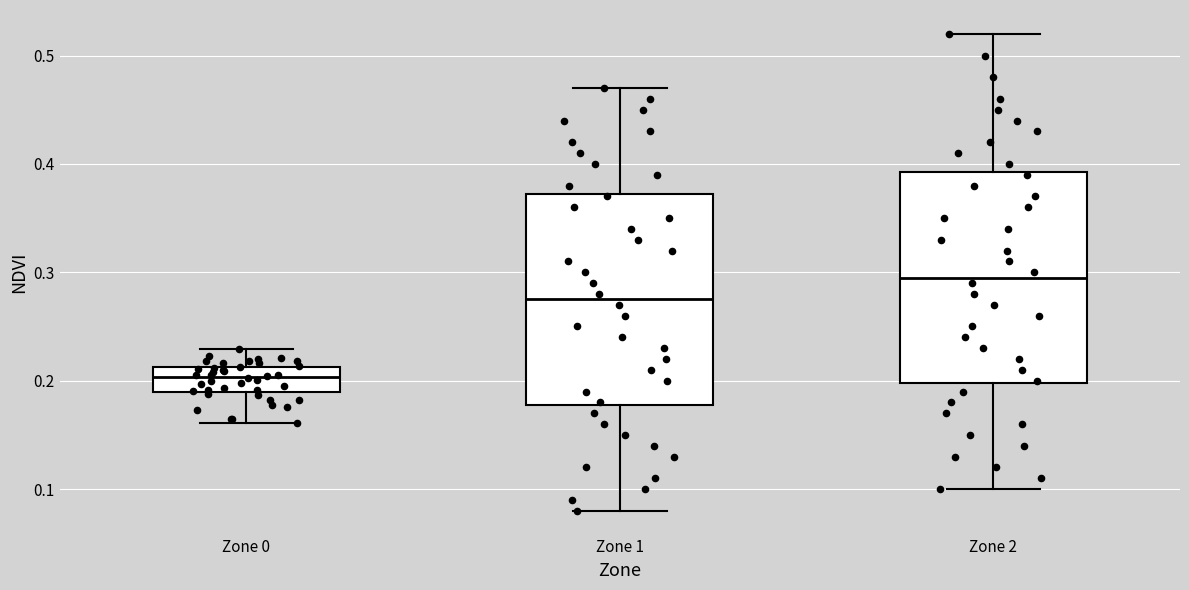

Reading left to right, read every box against the y-axis: the position of its median line, the range the box covers, and the ends of its whiskers. The values are not printed on the chart, so give them approximately, as read against the axis.

Zone 0: median 0.20, box 0.19 to 0.21, whiskers 0.16 to 0.23
Zone 1: median 0.28, box 0.18 to 0.37, whiskers 0.08 to 0.47
Zone 2: median 0.30, box 0.20 to 0.39, whiskers 0.10 to 0.52